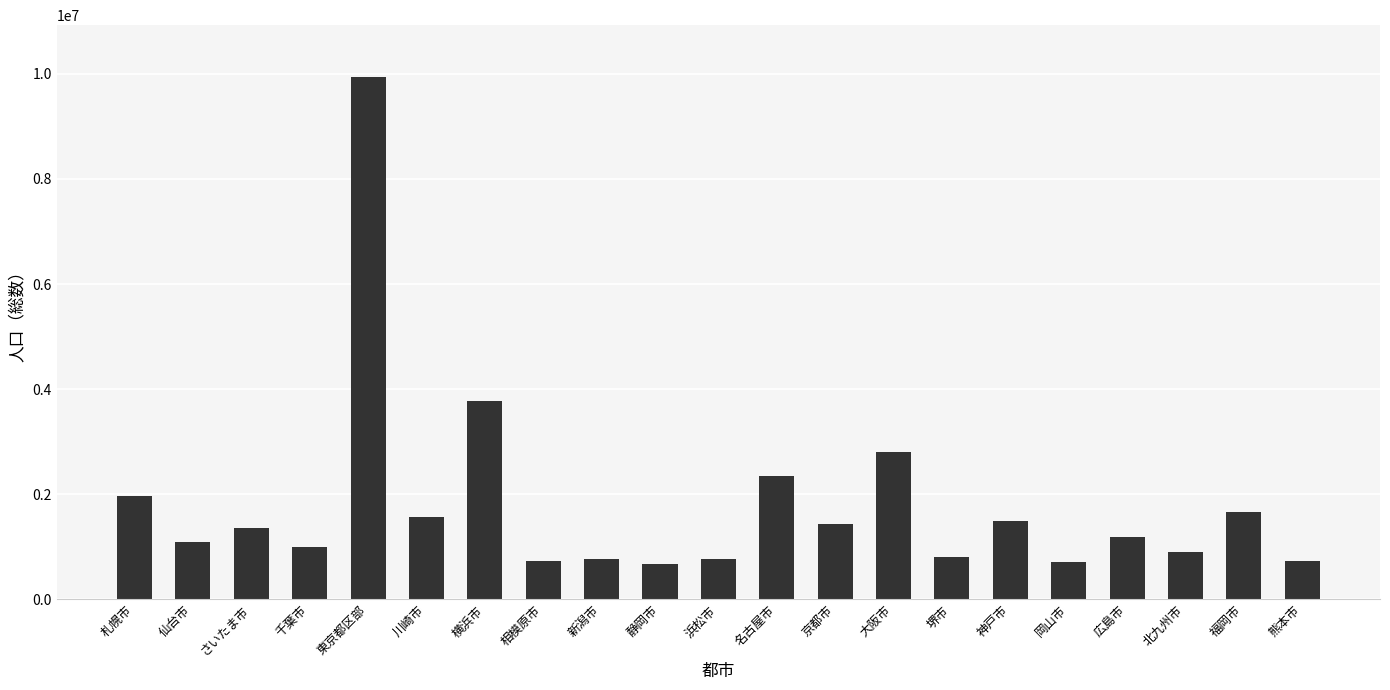

What is the minimum value shown in the chart?

668323